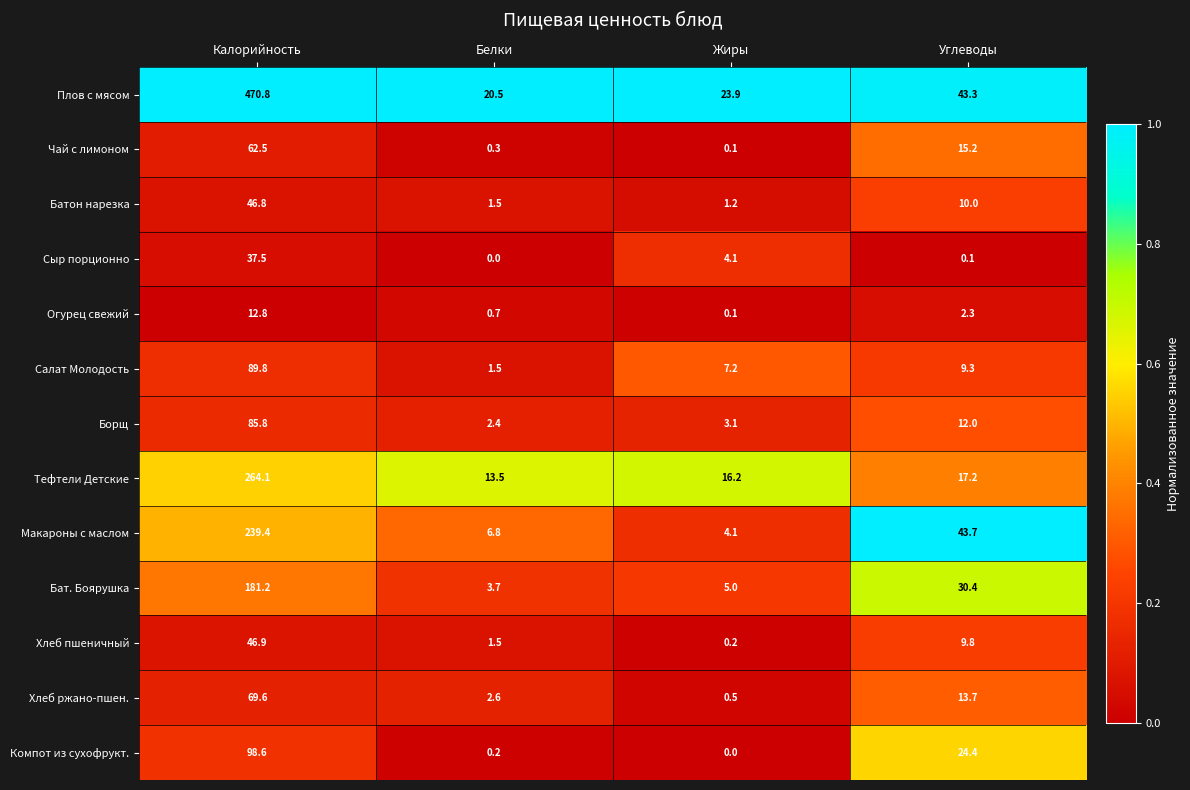

List the series in order of their peak value, highest first.

Плов с мясом, Тефтели Детские, Макароны с маслом, Бат. Боярушка, Компот из сухофрукт., Салат Молодость, Борщ, Хлеб ржано-пшен., Чай с лимоном, Хлеб пшеничный, Батон нарезка, Сыр порционно, Огурец свежий